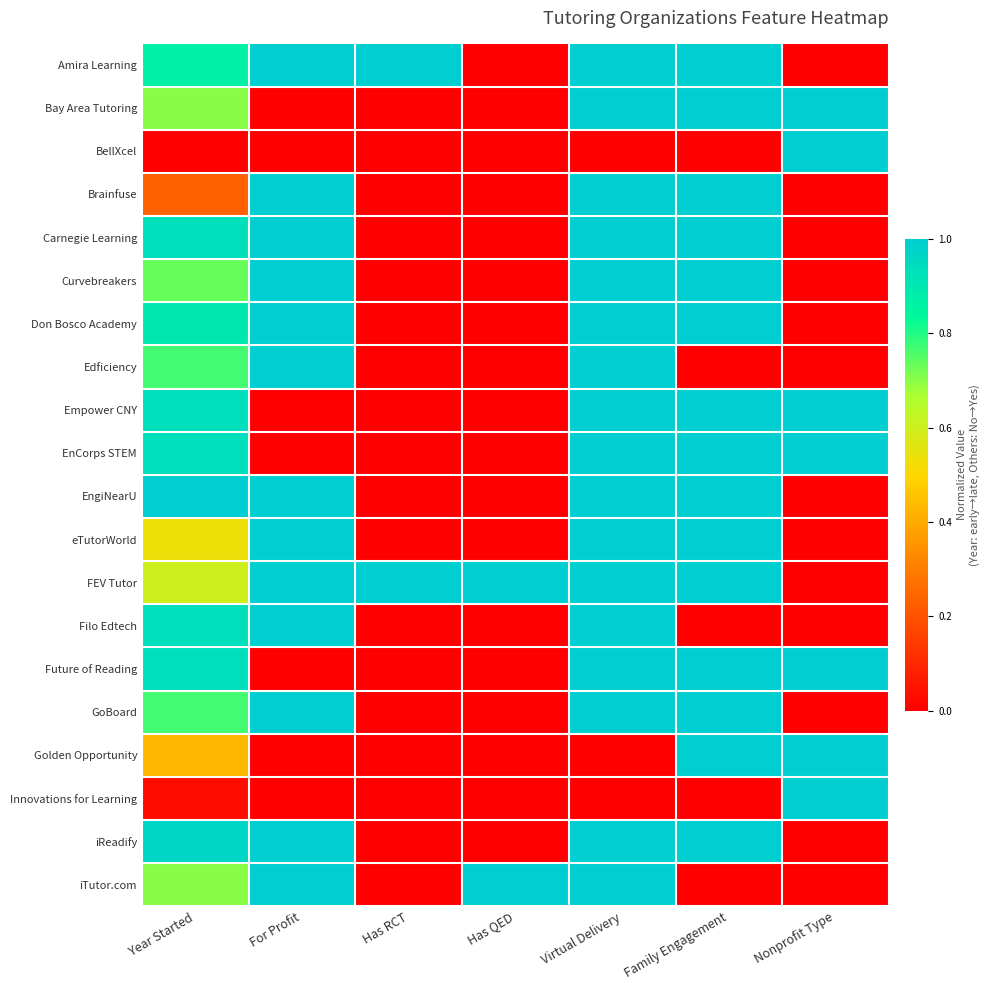

Reading left to right, extract all data points from this chart.

Amira Learning: Year Started=0.9	For Profit=1.0	Has RCT=1.0	Has QED=0.0	Virtual Delivery=1.0	Family Engagement=1.0	Nonprofit Type=0.0
Bay Area Tutoring: Year Started=0.7	For Profit=0.0	Has RCT=0.0	Has QED=0.0	Virtual Delivery=1.0	Family Engagement=1.0	Nonprofit Type=1.0
BellXcel: Year Started=0.0	For Profit=0.0	Has RCT=0.0	Has QED=0.0	Virtual Delivery=0.0	Family Engagement=0.0	Nonprofit Type=1.0
Brainfuse: Year Started=0.2	For Profit=1.0	Has RCT=0.0	Has QED=0.0	Virtual Delivery=1.0	Family Engagement=1.0	Nonprofit Type=0.0
Carnegie Learning: Year Started=0.9	For Profit=1.0	Has RCT=0.0	Has QED=0.0	Virtual Delivery=1.0	Family Engagement=1.0	Nonprofit Type=0.0
Curvebreakers: Year Started=0.7	For Profit=1.0	Has RCT=0.0	Has QED=0.0	Virtual Delivery=1.0	Family Engagement=1.0	Nonprofit Type=0.0
Don Bosco Academy: Year Started=0.9	For Profit=1.0	Has RCT=0.0	Has QED=0.0	Virtual Delivery=1.0	Family Engagement=1.0	Nonprofit Type=0.0
Edficiency: Year Started=0.8	For Profit=1.0	Has RCT=0.0	Has QED=0.0	Virtual Delivery=1.0	Family Engagement=0.0	Nonprofit Type=0.0
Empower CNY: Year Started=0.9	For Profit=0.0	Has RCT=0.0	Has QED=0.0	Virtual Delivery=1.0	Family Engagement=1.0	Nonprofit Type=1.0
EnCorps STEM: Year Started=0.9	For Profit=0.0	Has RCT=0.0	Has QED=0.0	Virtual Delivery=1.0	Family Engagement=1.0	Nonprofit Type=1.0
EngiNearU: Year Started=1.0	For Profit=1.0	Has RCT=0.0	Has QED=0.0	Virtual Delivery=1.0	Family Engagement=1.0	Nonprofit Type=0.0
eTutorWorld: Year Started=0.5	For Profit=1.0	Has RCT=0.0	Has QED=0.0	Virtual Delivery=1.0	Family Engagement=1.0	Nonprofit Type=0.0
FEV Tutor: Year Started=0.6	For Profit=1.0	Has RCT=1.0	Has QED=1.0	Virtual Delivery=1.0	Family Engagement=1.0	Nonprofit Type=0.0
Filo Edtech: Year Started=0.9	For Profit=1.0	Has RCT=0.0	Has QED=0.0	Virtual Delivery=1.0	Family Engagement=0.0	Nonprofit Type=0.0
Future of Reading: Year Started=0.9	For Profit=0.0	Has RCT=0.0	Has QED=0.0	Virtual Delivery=1.0	Family Engagement=1.0	Nonprofit Type=1.0
GoBoard: Year Started=0.8	For Profit=1.0	Has RCT=0.0	Has QED=0.0	Virtual Delivery=1.0	Family Engagement=1.0	Nonprofit Type=0.0
Golden Opportunity: Year Started=0.4	For Profit=0.0	Has RCT=0.0	Has QED=0.0	Virtual Delivery=0.0	Family Engagement=1.0	Nonprofit Type=1.0
Innovations for Learning: Year Started=0.0	For Profit=0.0	Has RCT=0.0	Has QED=0.0	Virtual Delivery=0.0	Family Engagement=0.0	Nonprofit Type=1.0
iReadify: Year Started=1.0	For Profit=1.0	Has RCT=0.0	Has QED=0.0	Virtual Delivery=1.0	Family Engagement=1.0	Nonprofit Type=0.0
iTutor.com: Year Started=0.7	For Profit=1.0	Has RCT=0.0	Has QED=1.0	Virtual Delivery=1.0	Family Engagement=0.0	Nonprofit Type=0.0